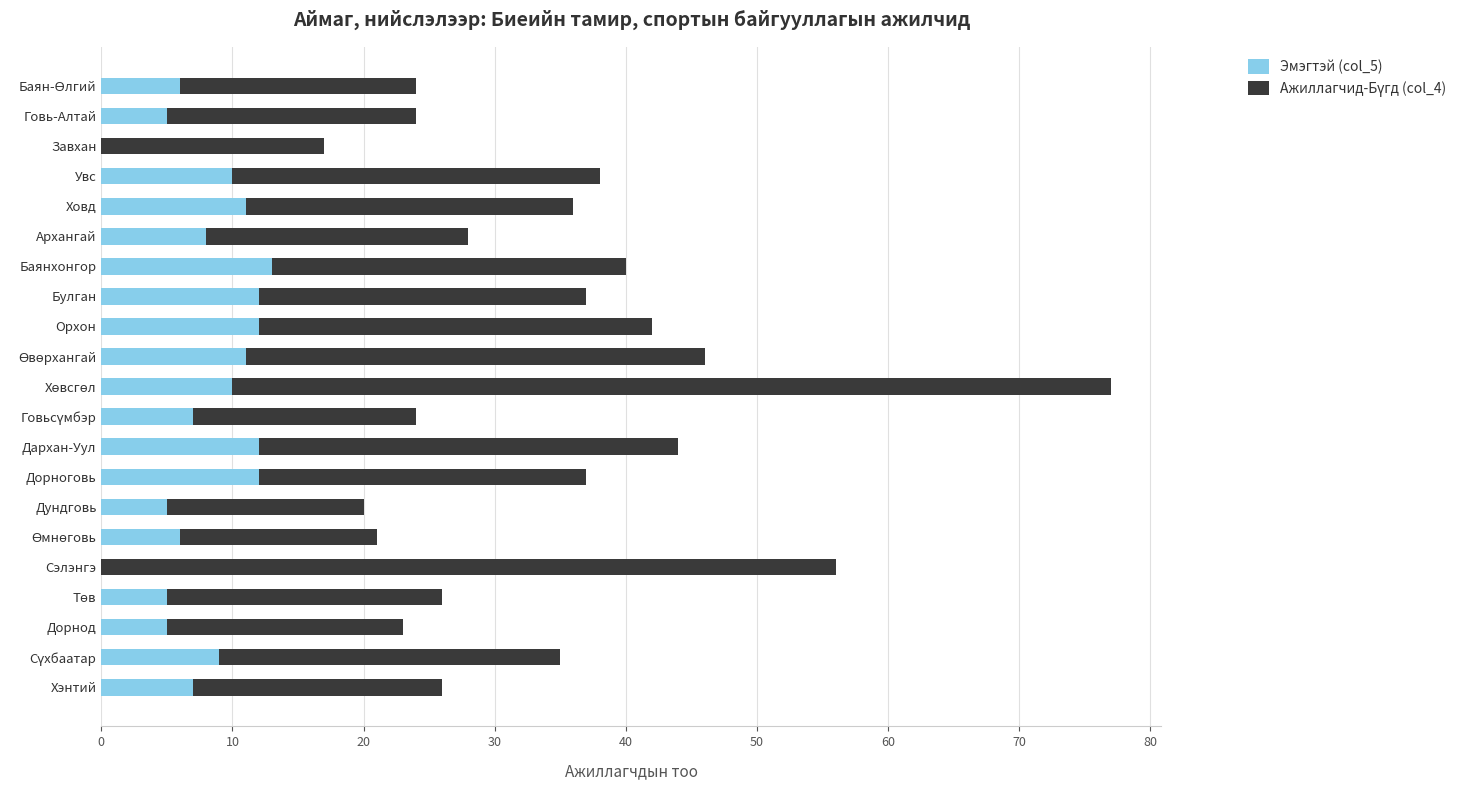

How many categories are shown in the chart?

21